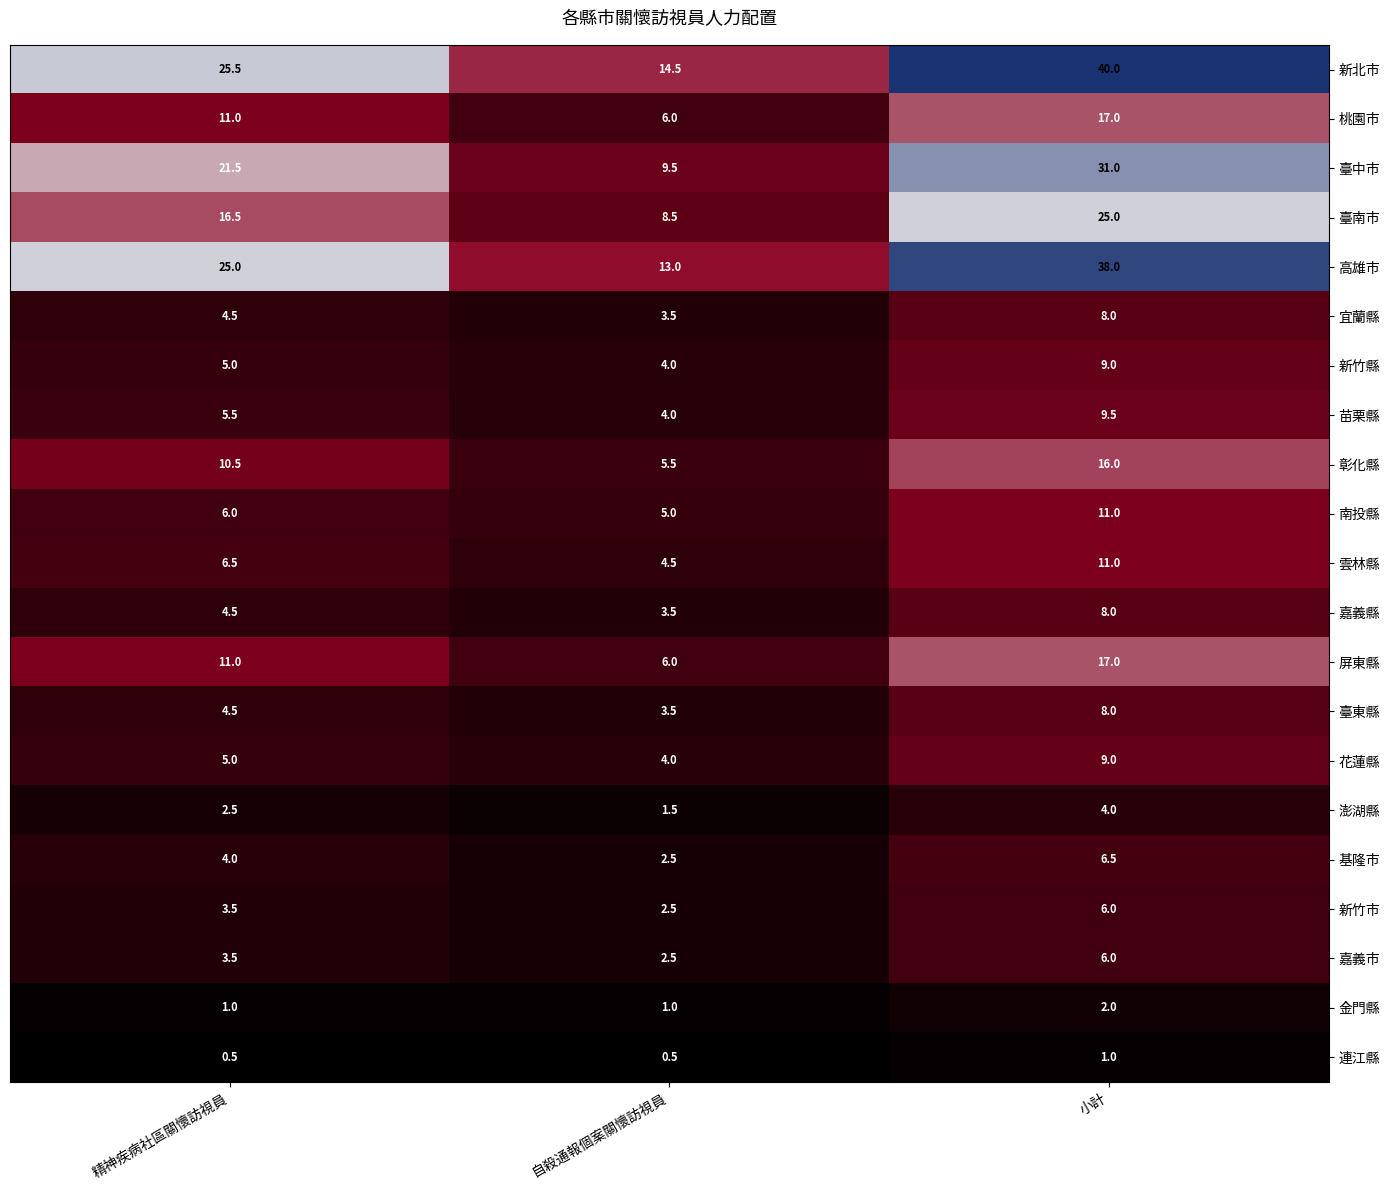

What is the greatest value displayed?

40.0